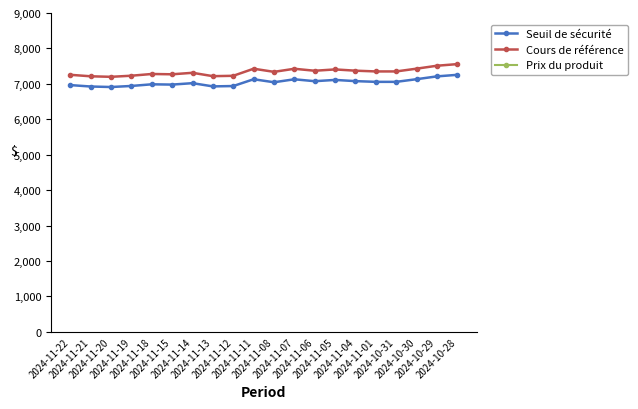

What is the label of the 11th point from the right?

2024-11-11